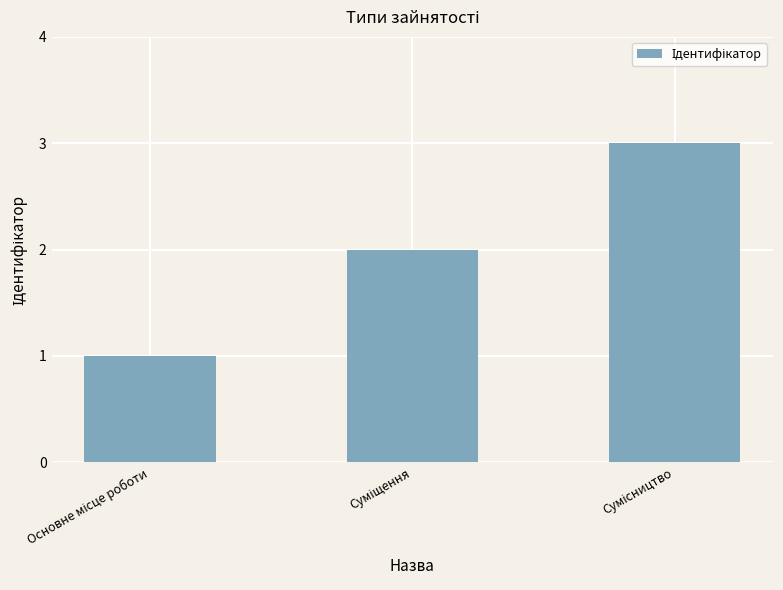

Count the values in the range 1 to 3.

3